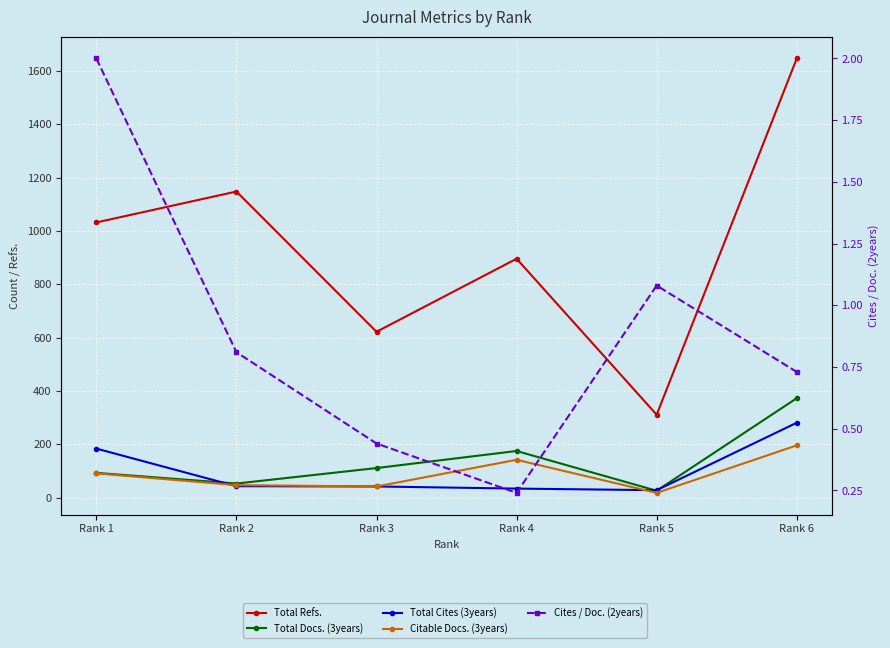

Which category has the lowest value in the Total Refs. series?

Rank 5